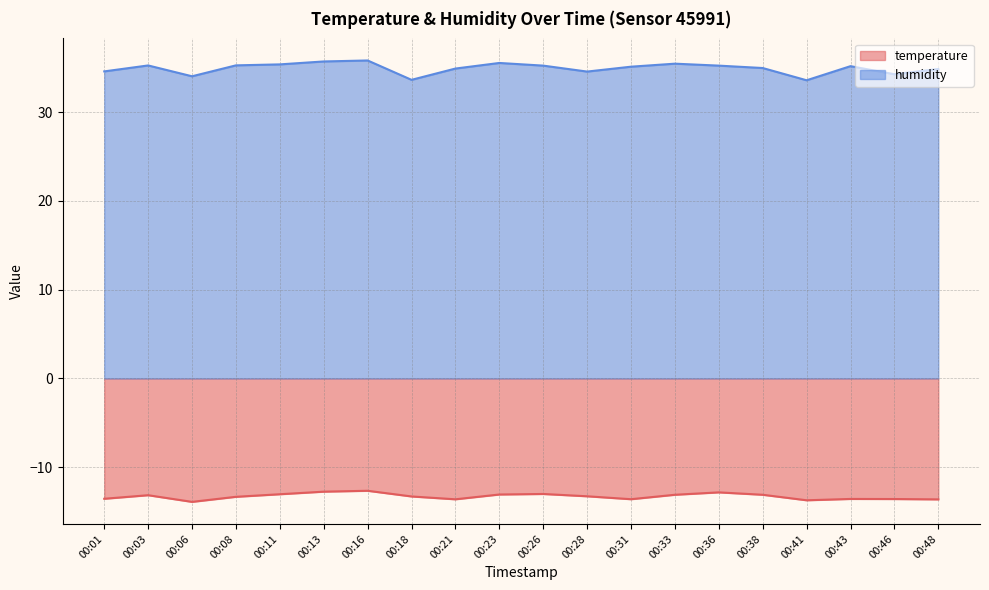

At which category does humidity reach its first local peak?

00:03